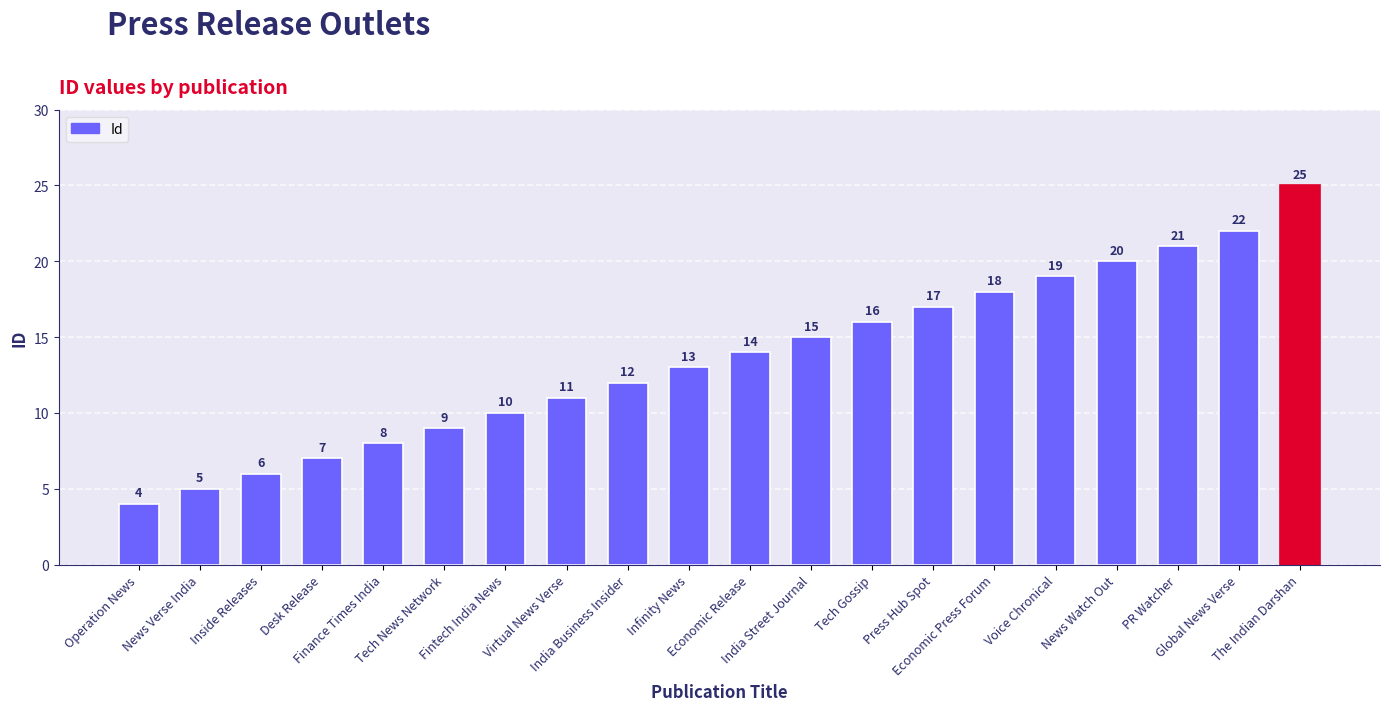

Rank the categories by value from lowest to highest.

Operation News, News Verse India, Inside Releases, Desk Release, Finance Times India, Tech News Network, Fintech India News, Virtual News Verse, India Business Insider, Infinity News, Economic Release, India Street Journal, Tech Gossip, Press Hub Spot, Economic Press Forum, Voice Chronical, News Watch Out, PR Watcher, Global News Verse, The Indian Darshan